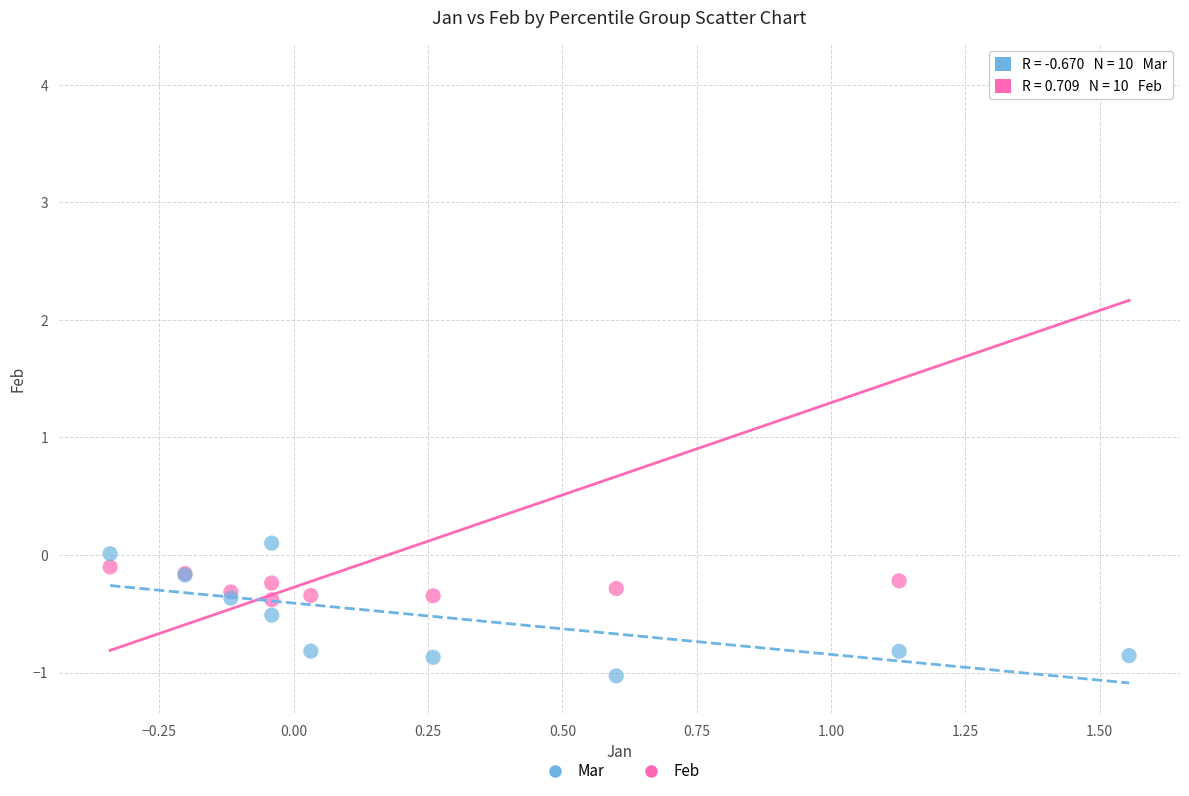

Which series reaches the minimum Y coordinate?

Mar